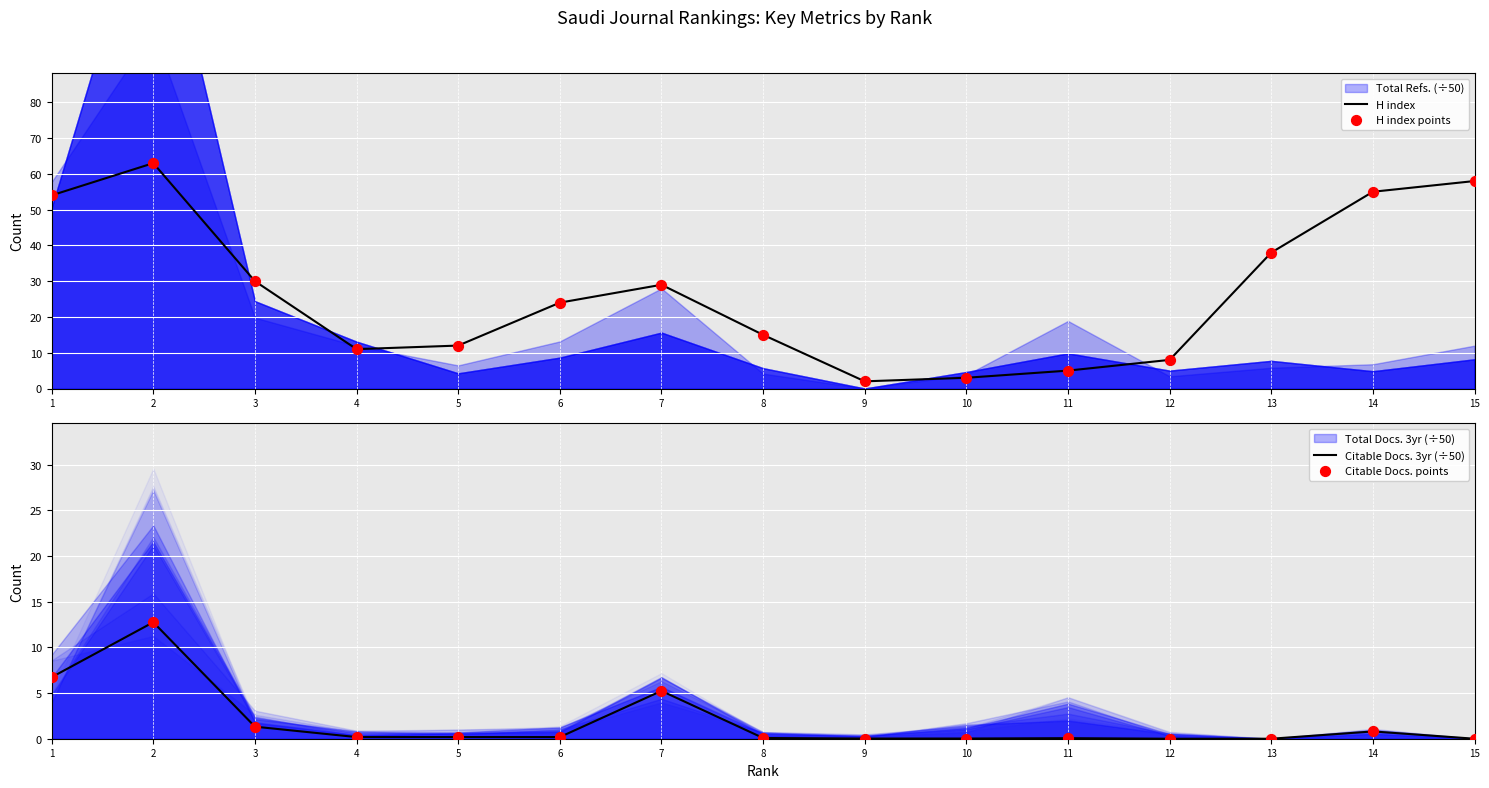

Is the value of H index at 4 greater than the value of H index points at 10?

Yes